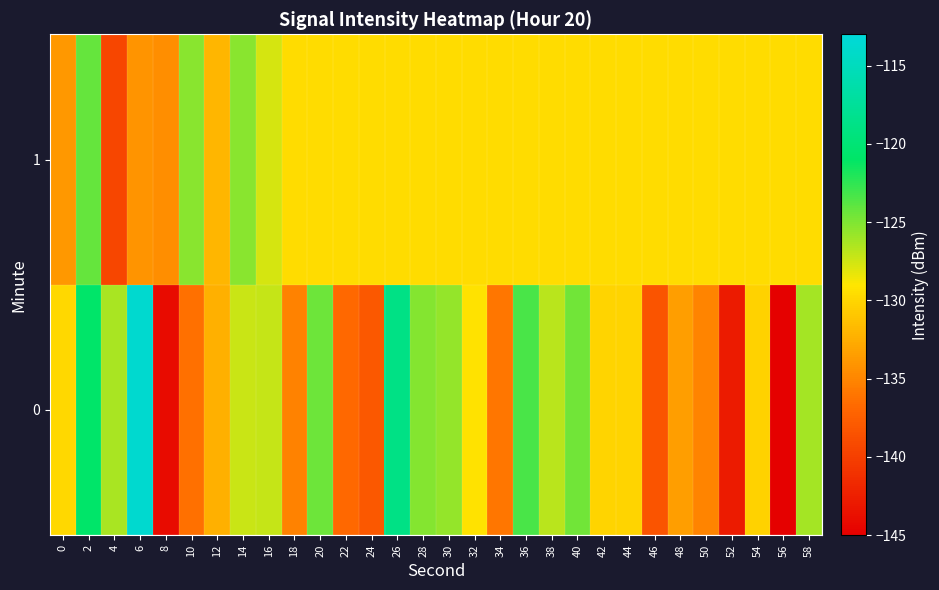

Reading left to right, extract all data points from this chart.

0: 0=-129.8	2=-120.8	4=-126.3	6=-113.7	8=-144.0	10=-136.3	12=-132.4	14=-127.3	16=-127.1	18=-135.2	20=-124.4	22=-136.8	24=-138.1	26=-118.8	28=-125.1	30=-125.7	32=-129.1	34=-136.0	36=-123.3	38=-126.8	40=-124.5	42=-130.1	44=-130.1	46=-138.3	48=-133.5	50=-135.0	52=-142.8	54=-130.1	56=-144.8	58=-126.2
1: 0=-133.8	2=-124.2	4=-139.4	6=-134.0	8=-134.4	10=-125.3	12=-131.9	14=-125.3	16=-127.7	18=-129.6	20=-129.6	22=-129.6	24=-129.6	26=-129.6	28=-129.6	30=-129.6	32=-129.6	34=-129.6	36=-129.6	38=-129.6	40=-129.6	42=-129.6	44=-129.6	46=-129.6	48=-129.6	50=-129.6	52=-129.6	54=-129.6	56=-129.6	58=-129.6